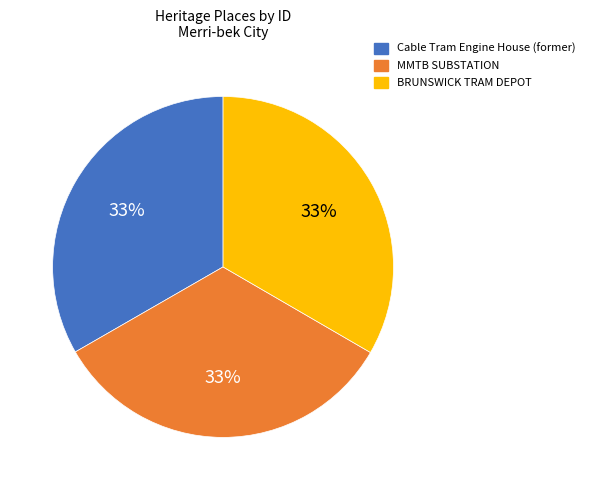

Approximately how many times larger is the value at BRUNSWICK TRAM DEPOT compared to Cable Tram Engine House (former)?

1.0